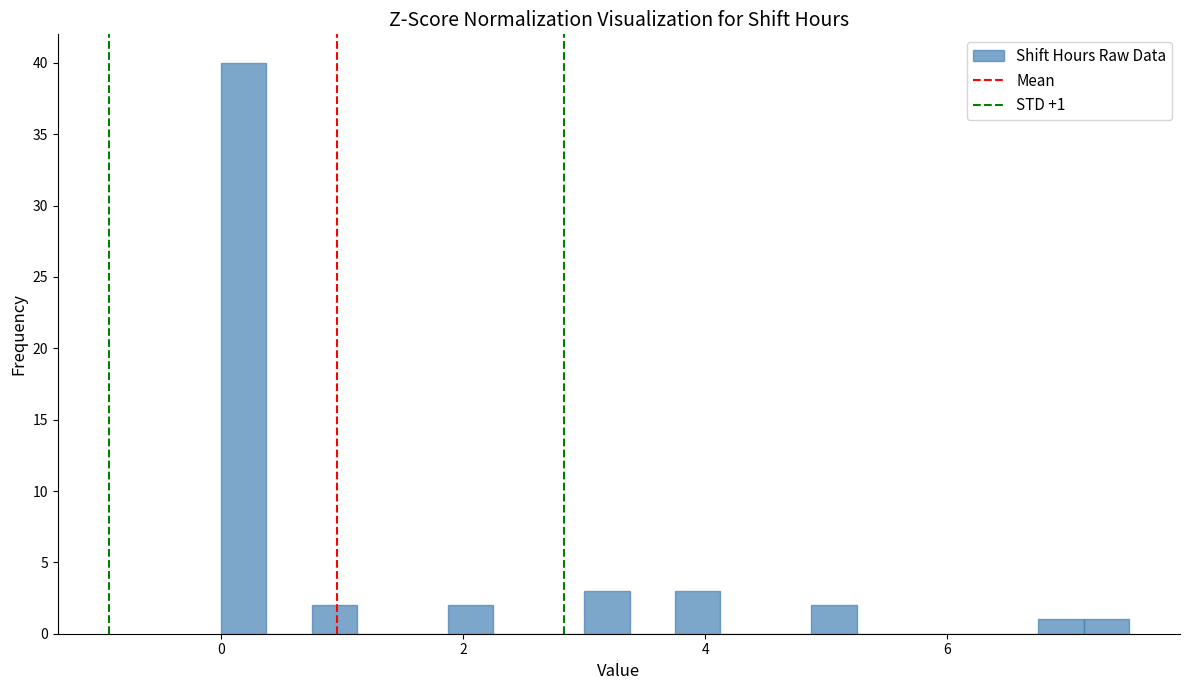

Read against the x-axis, roughly where is the centre of the tallest bar?

0.2